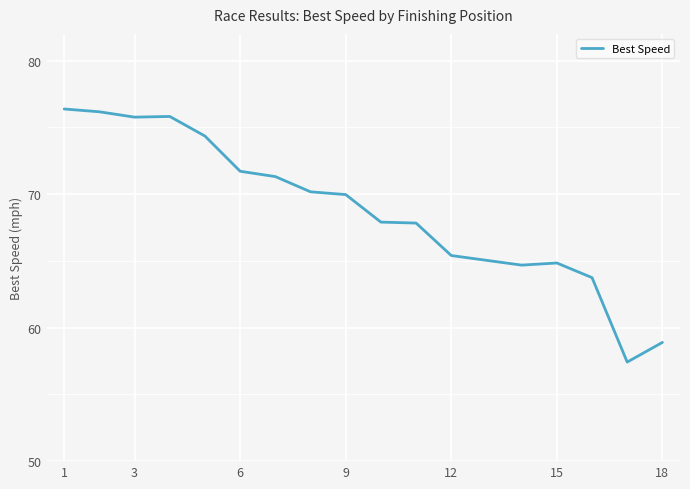

What is the maximum value shown in the chart?

76.4